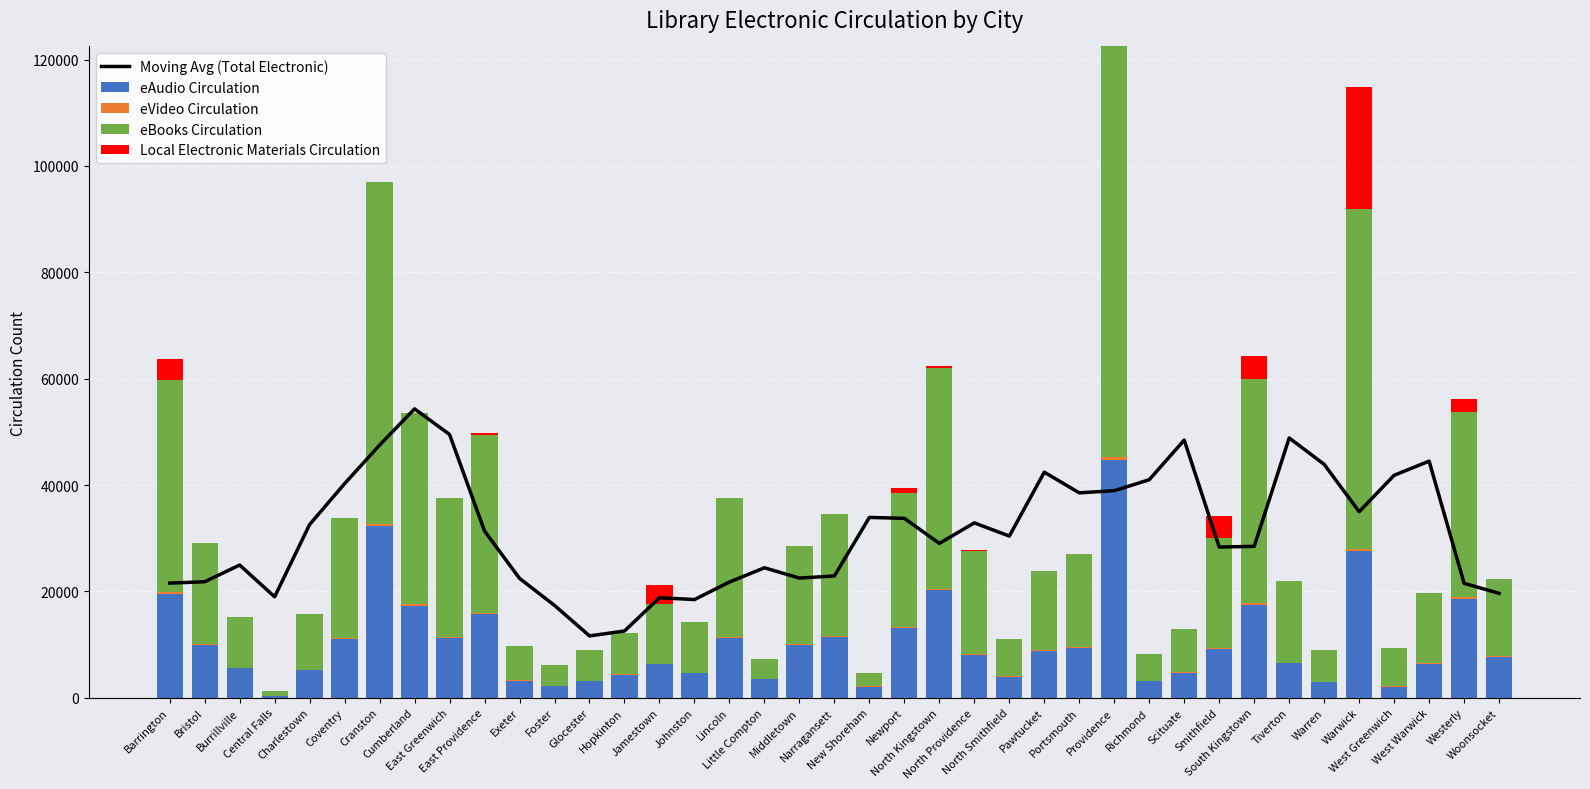

Does the chart contain any negative values?

No